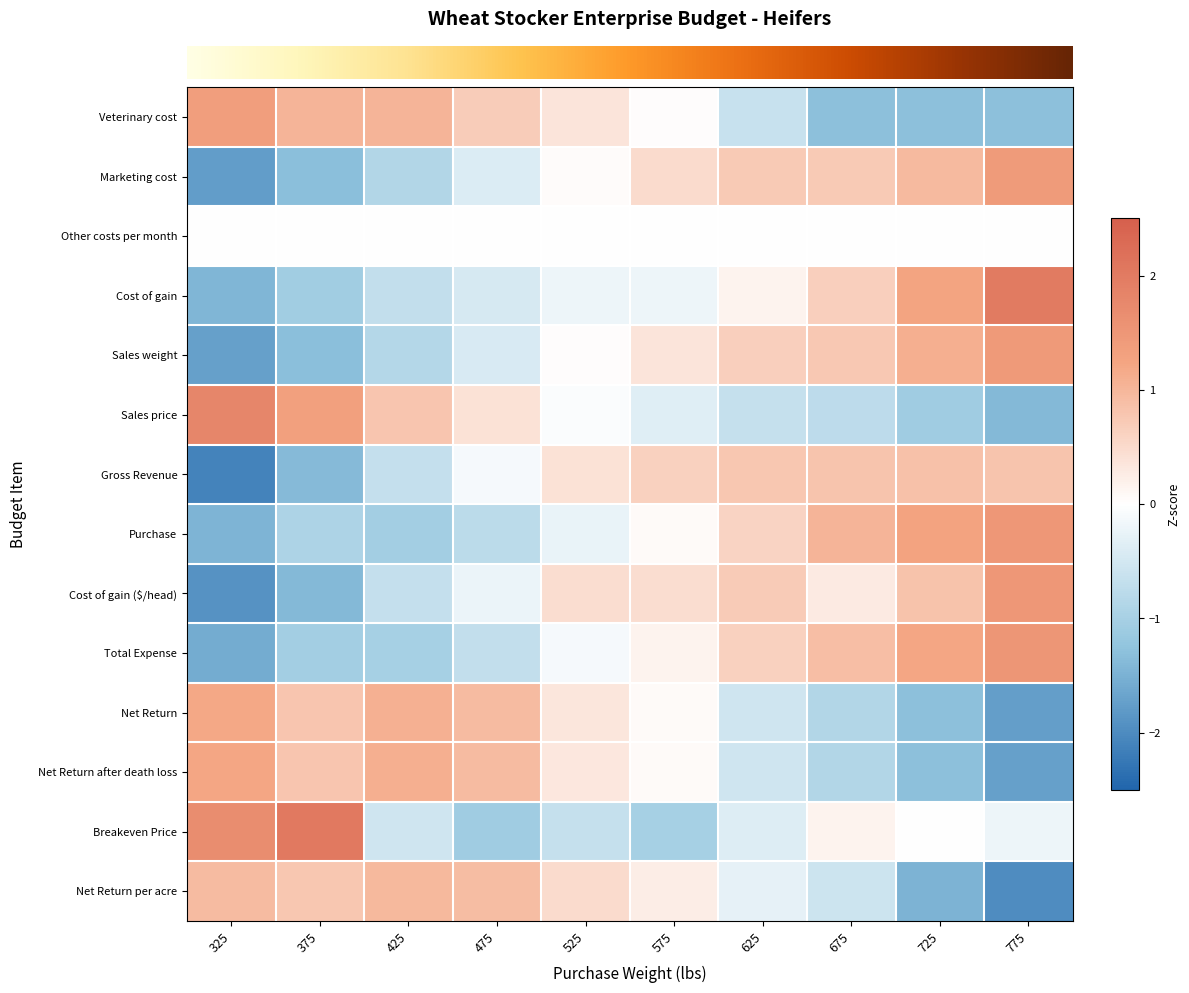

Count the number of data series in this chart.

14